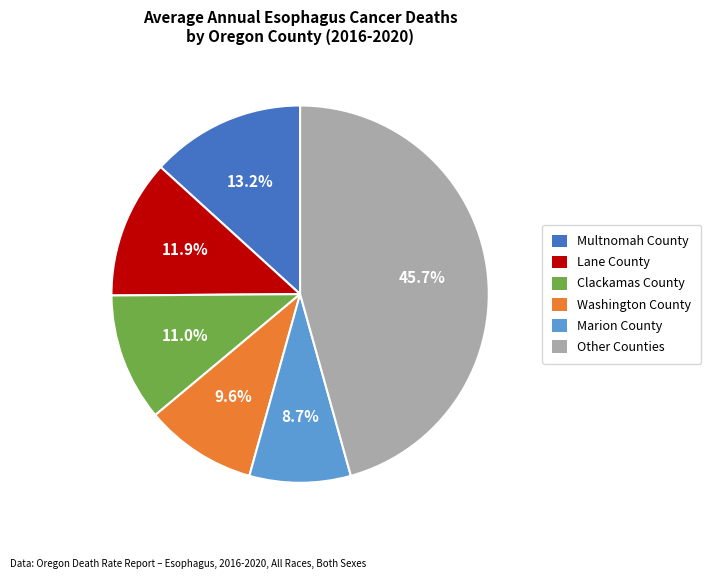

Is there any slice that represents more than half of the pie?

No